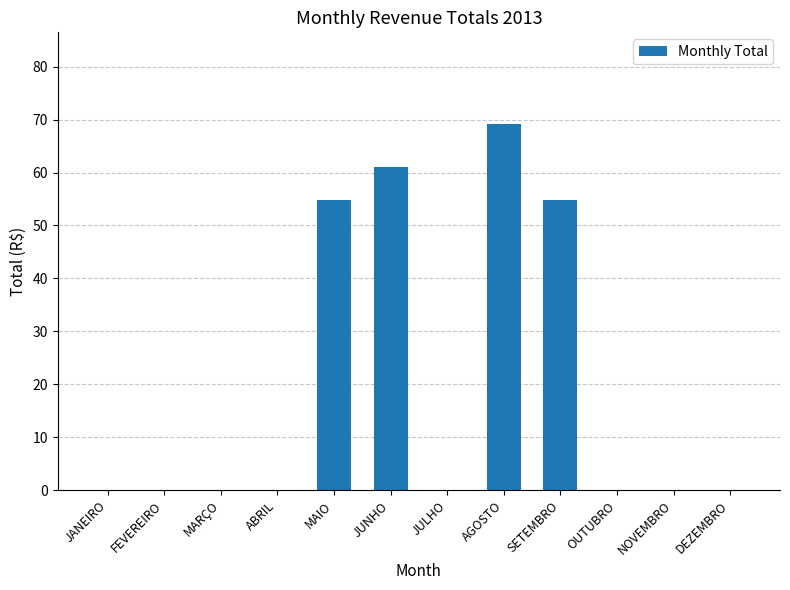

Reading left to right, what are all the values shown in this chart?

JANEIRO=0.0	FEVEREIRO=0.0	MARÇO=0.0	ABRIL=0.0	MAIO=54.8	JUNHO=61.1	JULHO=0.0	AGOSTO=69.2	SETEMBRO=54.8	OUTUBRO=0.0	NOVEMBRO=0.0	DEZEMBRO=0.0